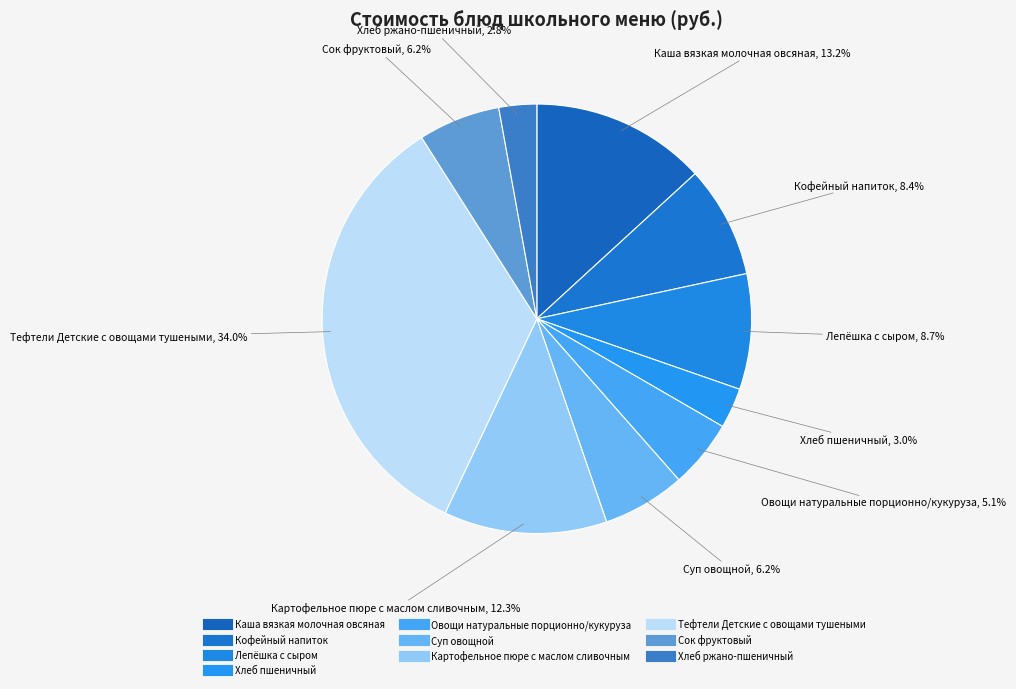

How many slices are in this pie chart?

10